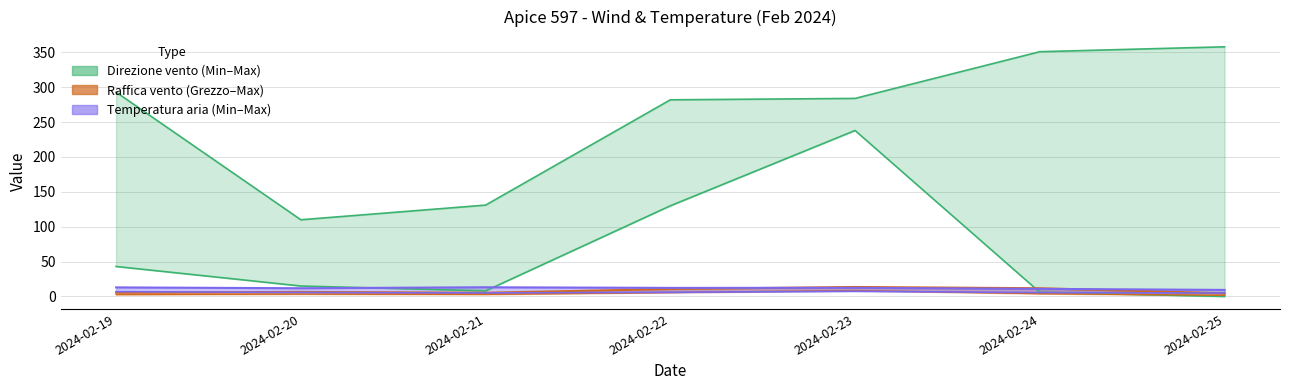

Is the value of Raffica vento - Grezzo at 2024-02-19 greater than the value of Raffica vento - Max at 2024-02-24?

No